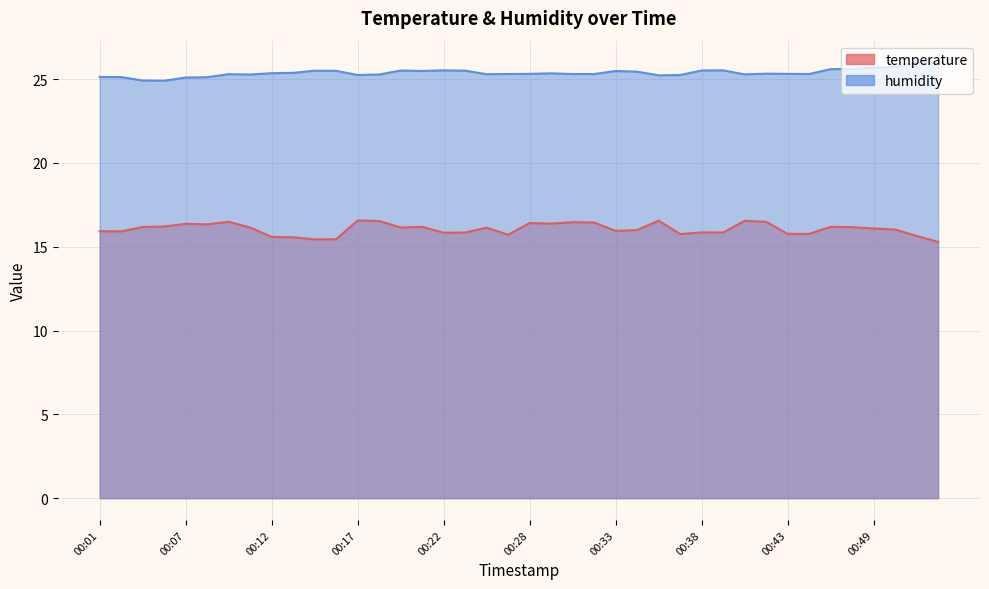

In temperature, how many points are higher than both neighbors (excluding endpoints)?

11